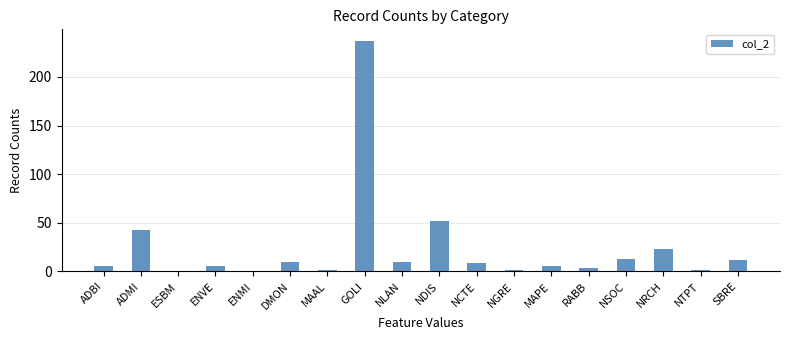

What position from the right is NLAN?

10